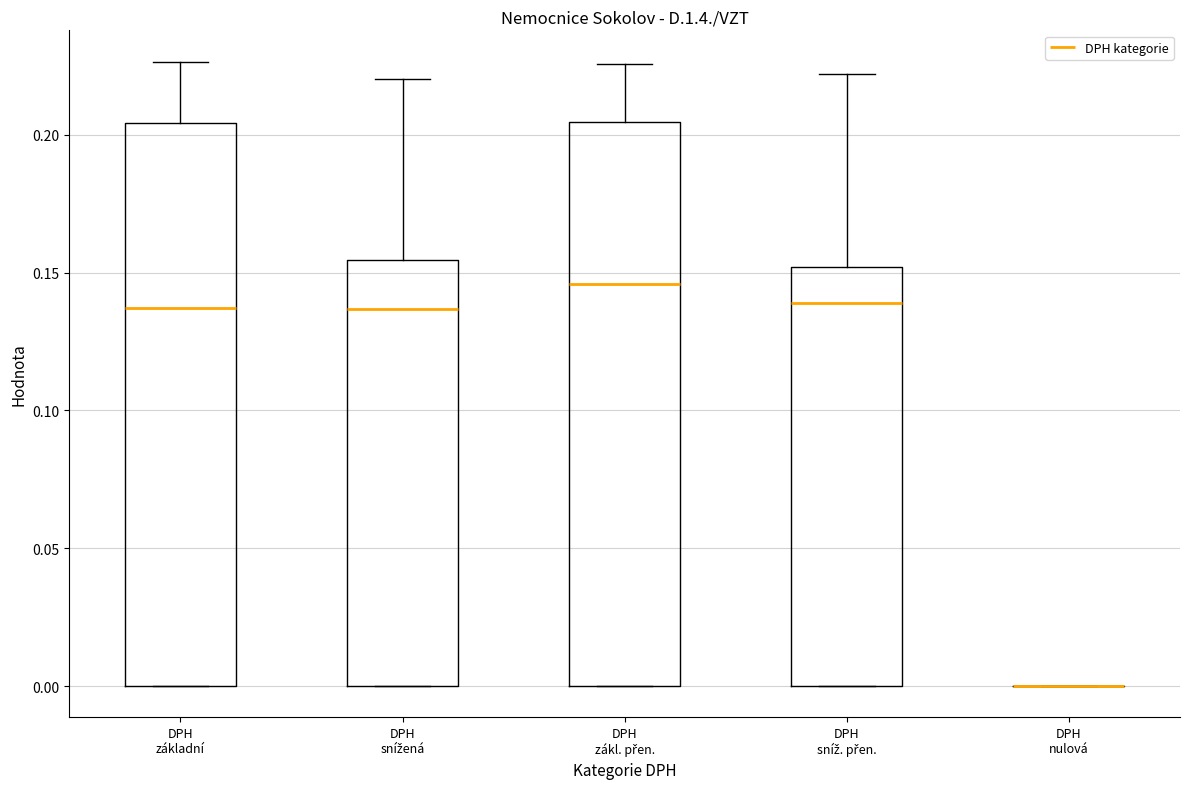

Reading left to right, transcribe this box plot: for each box, give where its median line is, the range the box spans, and where its two whiskers end, as read against the y-axis. The values are not printed on the chart, so give them approximately, as read against the axis.

DPH základní: median 0.135, box 0.000 to 0.205, whiskers 0.000 to 0.225
DPH snížená: median 0.135, box 0.000 to 0.155, whiskers 0.000 to 0.220
DPH zákl. přen.: median 0.145, box 0.000 to 0.205, whiskers 0.000 to 0.225
DPH sníž. přen.: median 0.140, box 0.000 to 0.150, whiskers 0.000 to 0.220
DPH nulová: box collapsed to a line at 0.000, whiskers 0.000 to 0.000